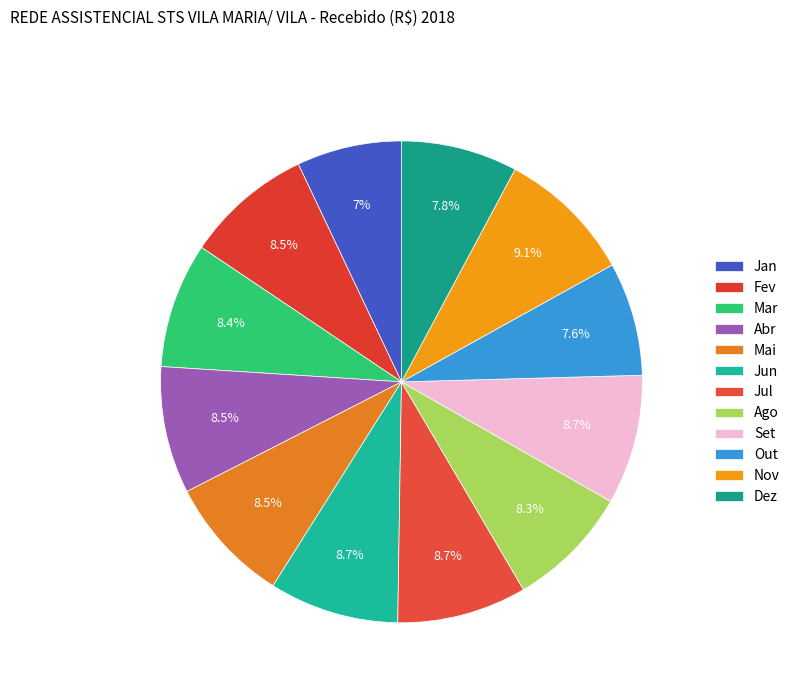

Count the number of slices in the pie.

12